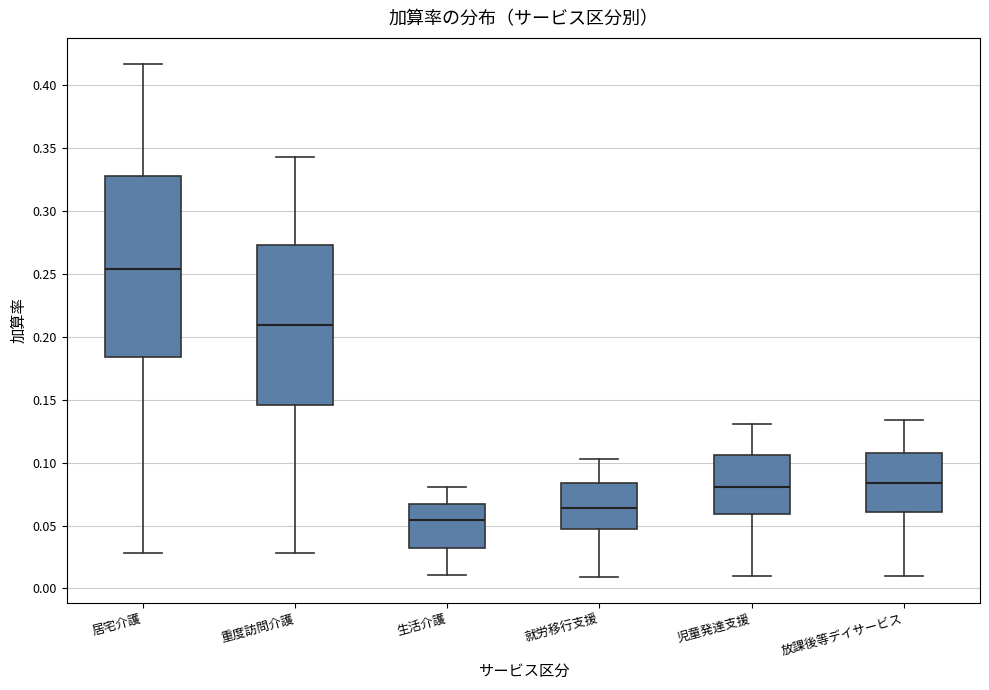

Reading left to right, transcribe this box plot: for each box, give where its median line is, the range the box spans, and where its two whiskers end, as read against the y-axis. The values are not printed on the chart, so give them approximately, as read against the axis.

居宅介護: median 0.255, box 0.185 to 0.330, whiskers 0.030 to 0.415
重度訪問介護: median 0.210, box 0.145 to 0.275, whiskers 0.030 to 0.345
生活介護: median 0.055, box 0.030 to 0.065, whiskers 0.010 to 0.080
就労移行支援: median 0.065, box 0.045 to 0.085, whiskers 0.010 to 0.105
児童発達支援: median 0.080, box 0.060 to 0.105, whiskers 0.010 to 0.130
放課後等デイサービス: median 0.085, box 0.060 to 0.110, whiskers 0.010 to 0.135